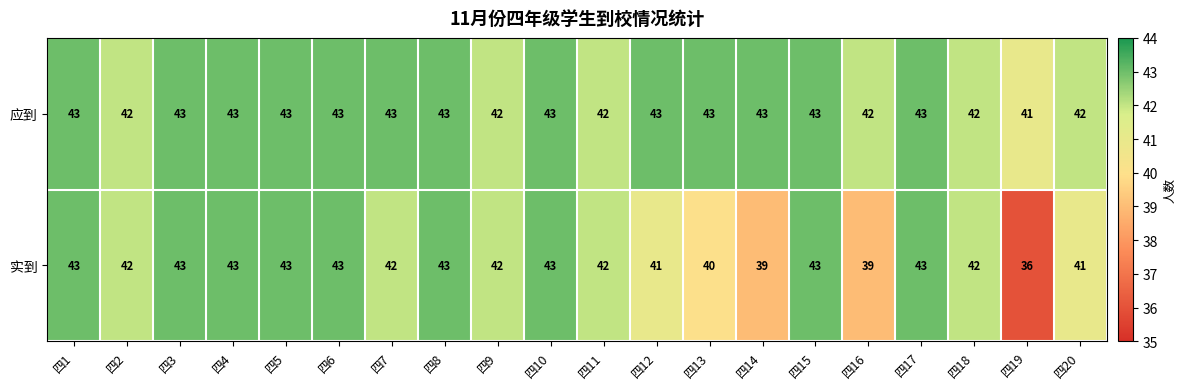

What is the sum of the 应到 values at 四6 and 四8?

86